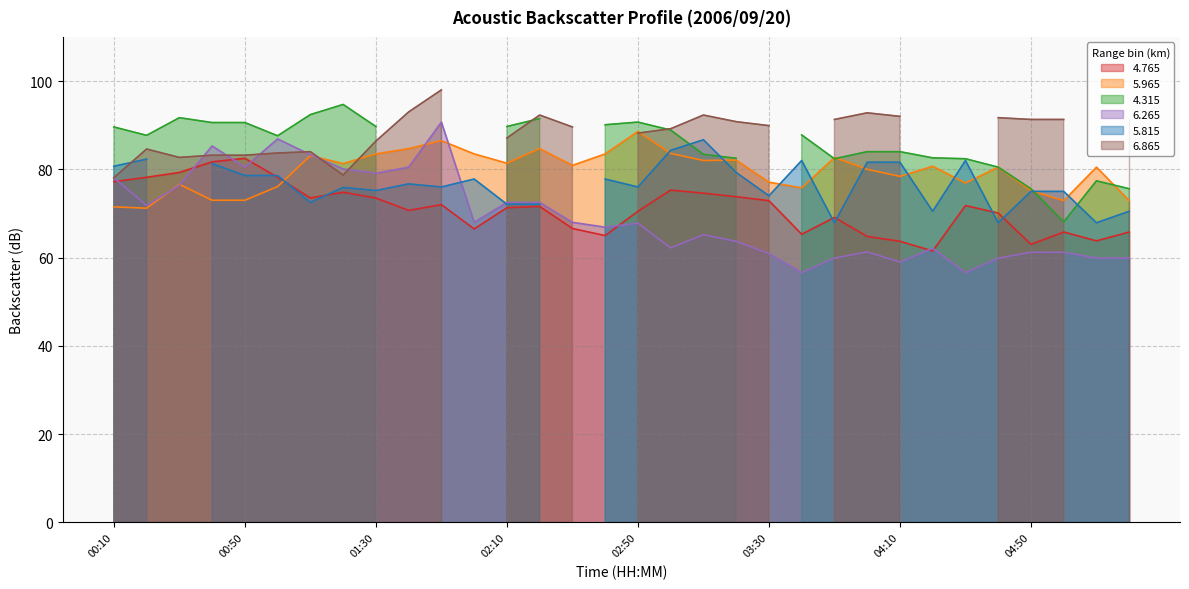

The   4.765 series shows 73.5 at 01:10. True or false?

True